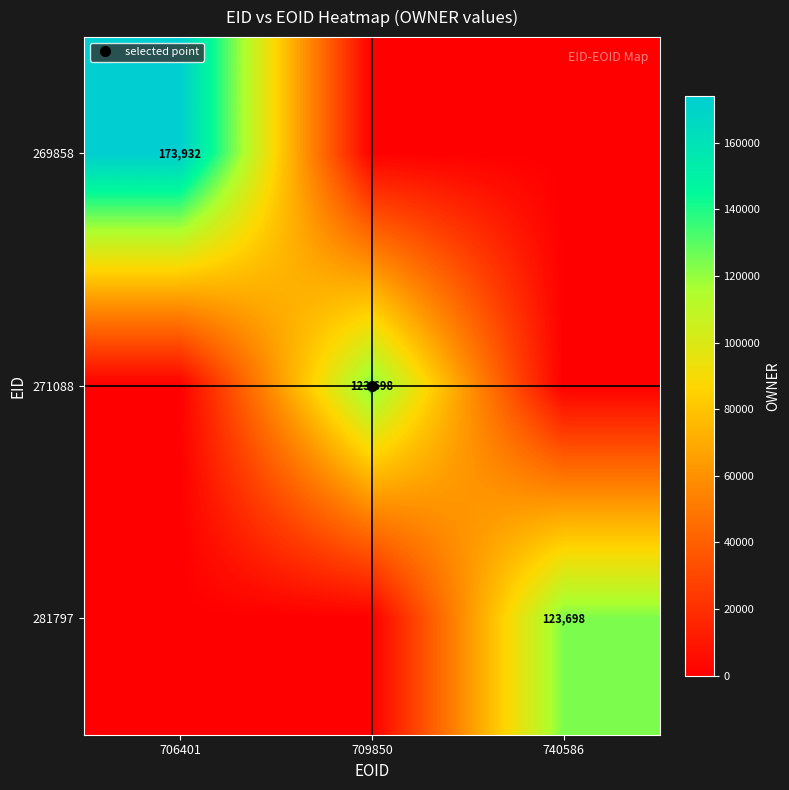

The 271088 series shows 41730 at 740586. True or false?

False